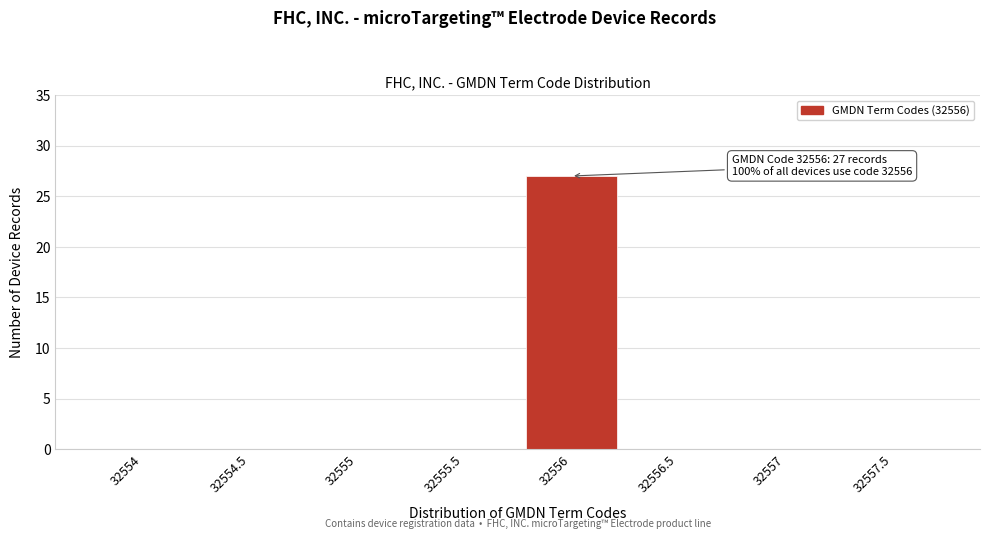

Reading right to left, list all the values displayed in this chart.

32557.5=0	32557=0	32556.5=0	32556=27	32555.5=0	32555=0	32554.5=0	32554=0